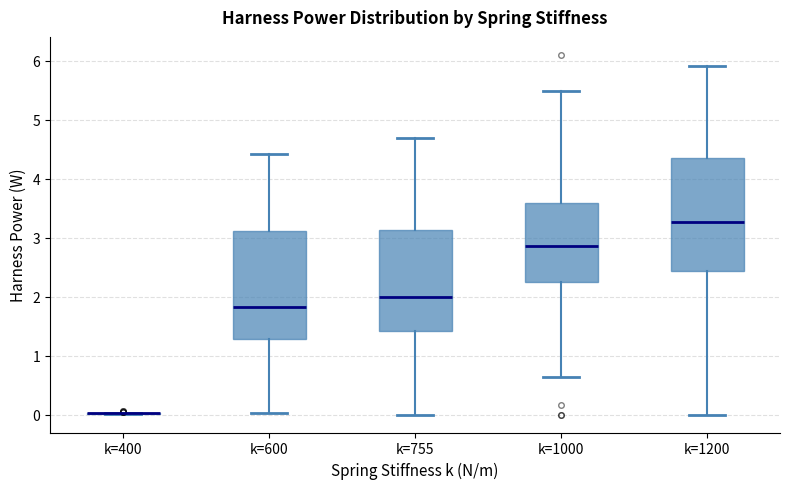

Where is the lower edge of the box for k=755 on the y-axis? The values are not printed on the chart, so give them approximately, as read against the axis.

1.4